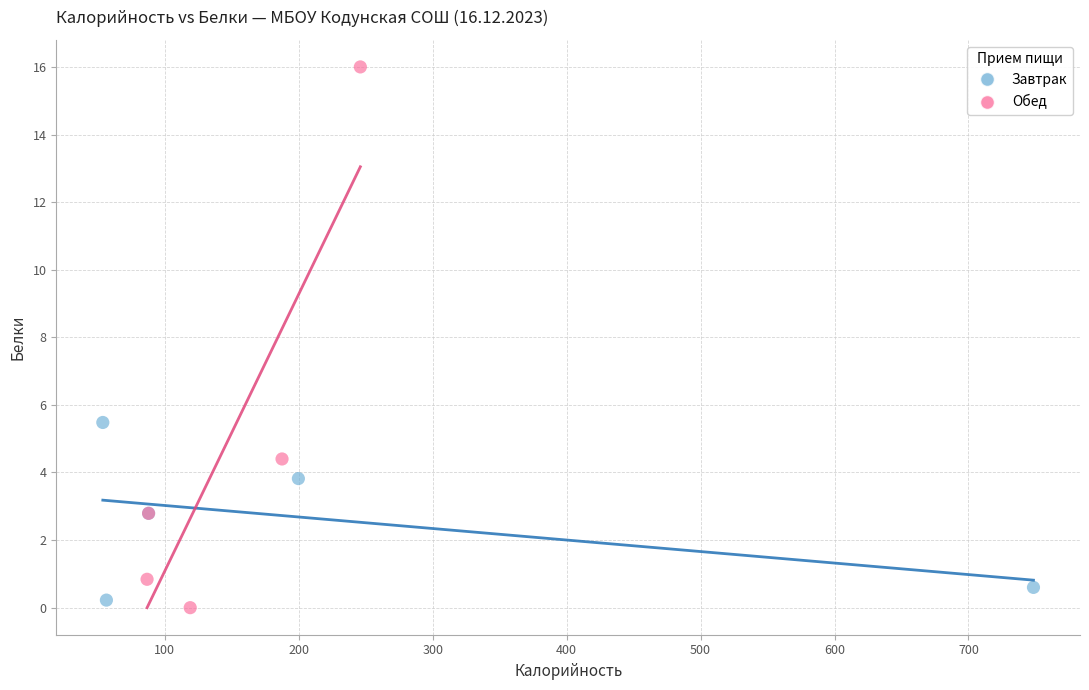

Which series has the widest spread of Y values?

Обед